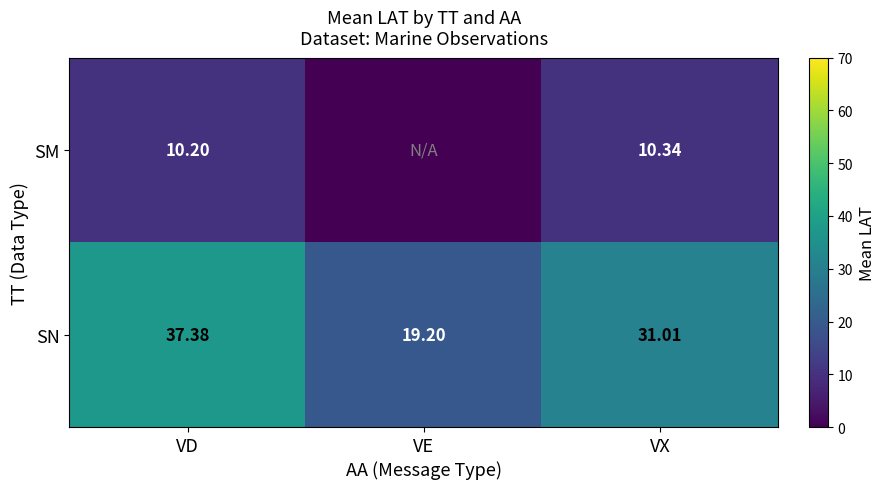

At how many categories does at least one series exceed 19?

3